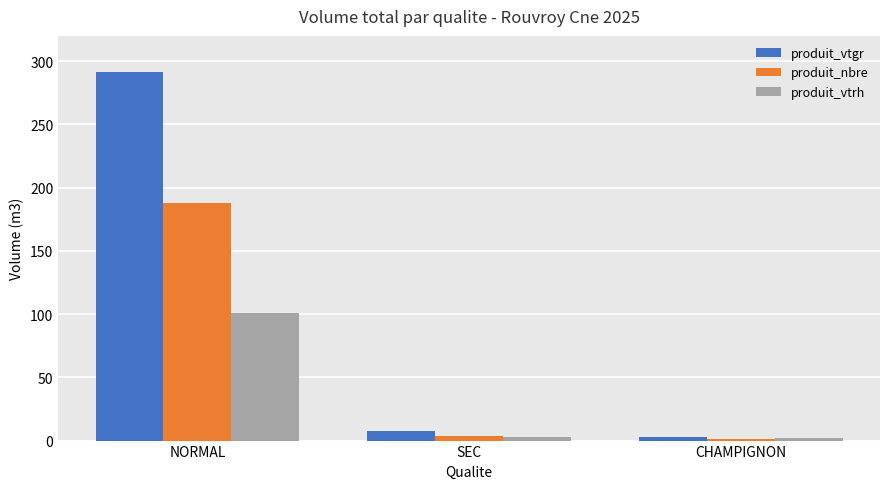

What position from the right is SEC?

2